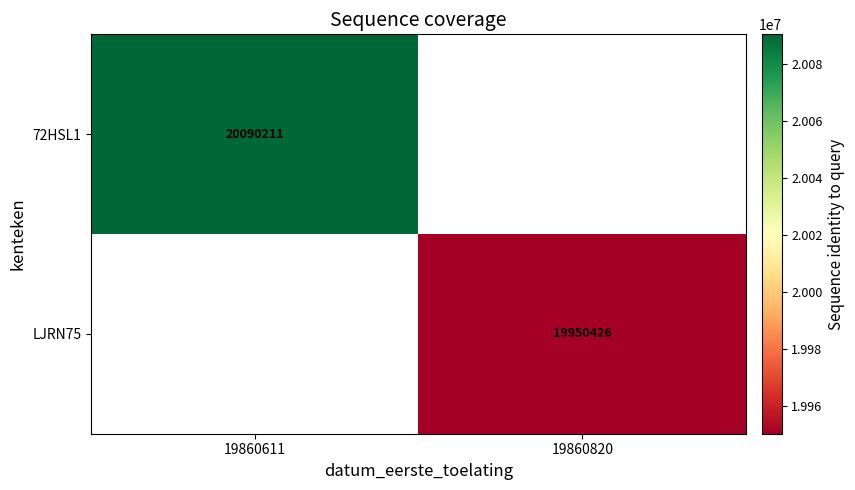

What is the greatest value displayed?

20090211.0